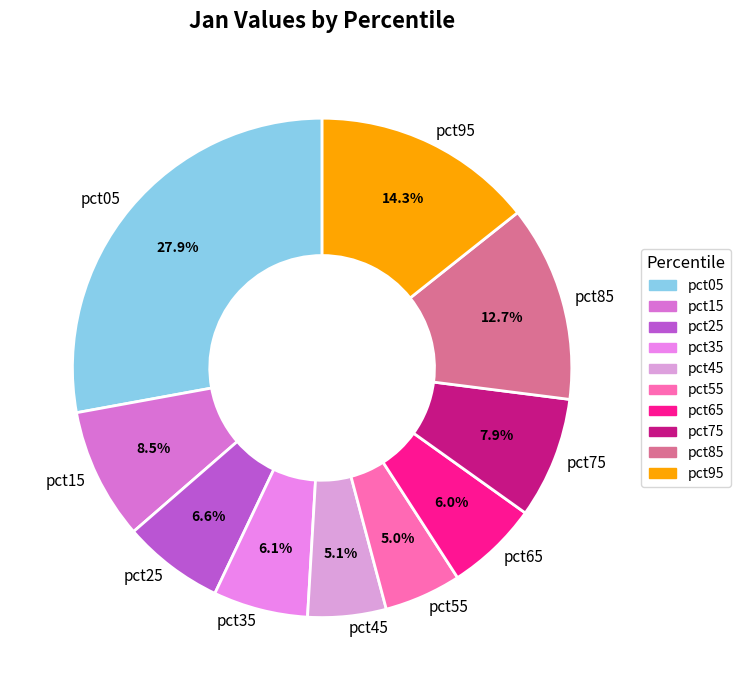

Does any single category account for the majority?

No